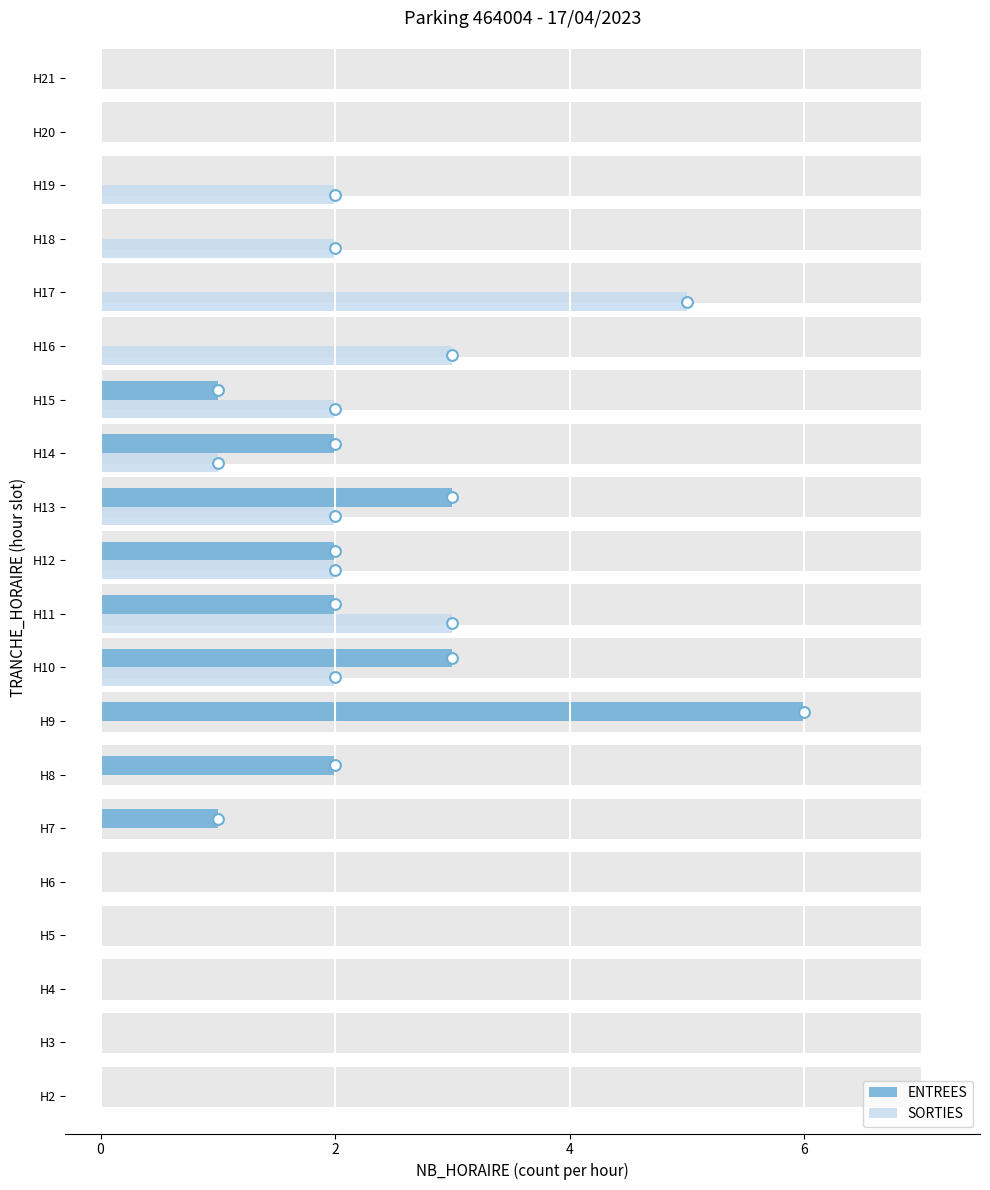

At how many categories does at least one series exceed 3?

2